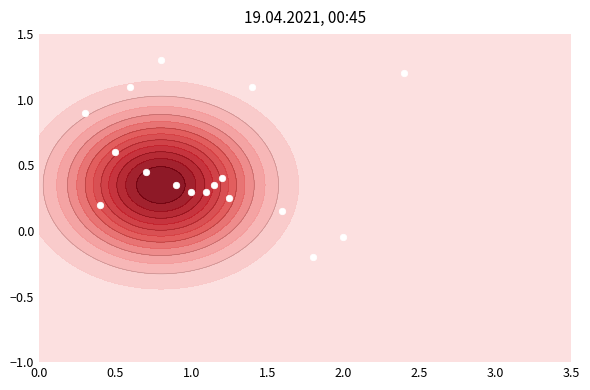

Count the number of data series in this chart.

1